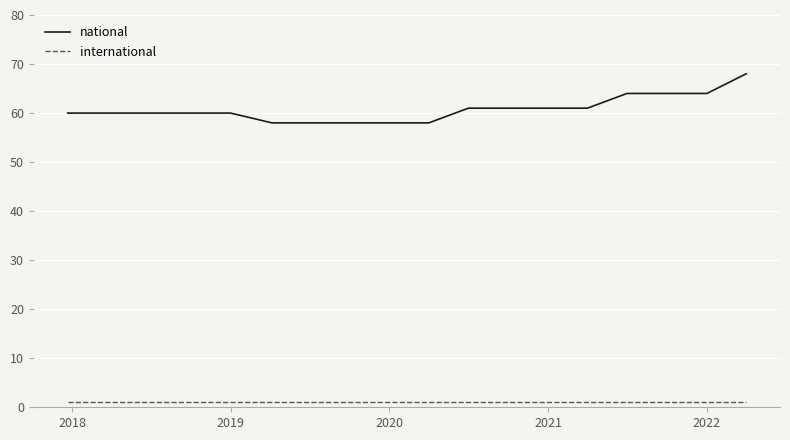

True or false: national and international cross at least once.

False